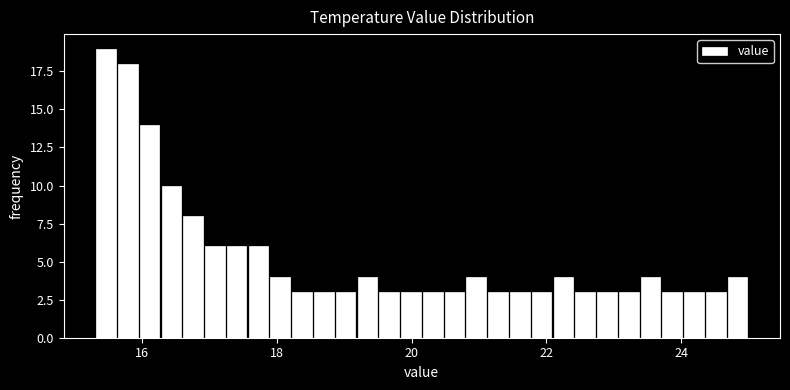

Read against the x-axis, roughly where is the centre of the tallest bar?

15.4